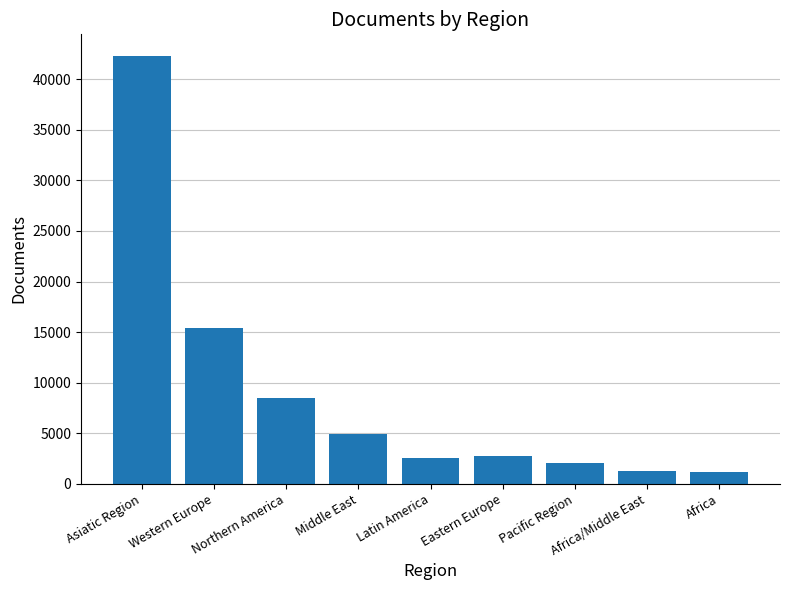

What is the difference between the maximum and minimum values?

41181